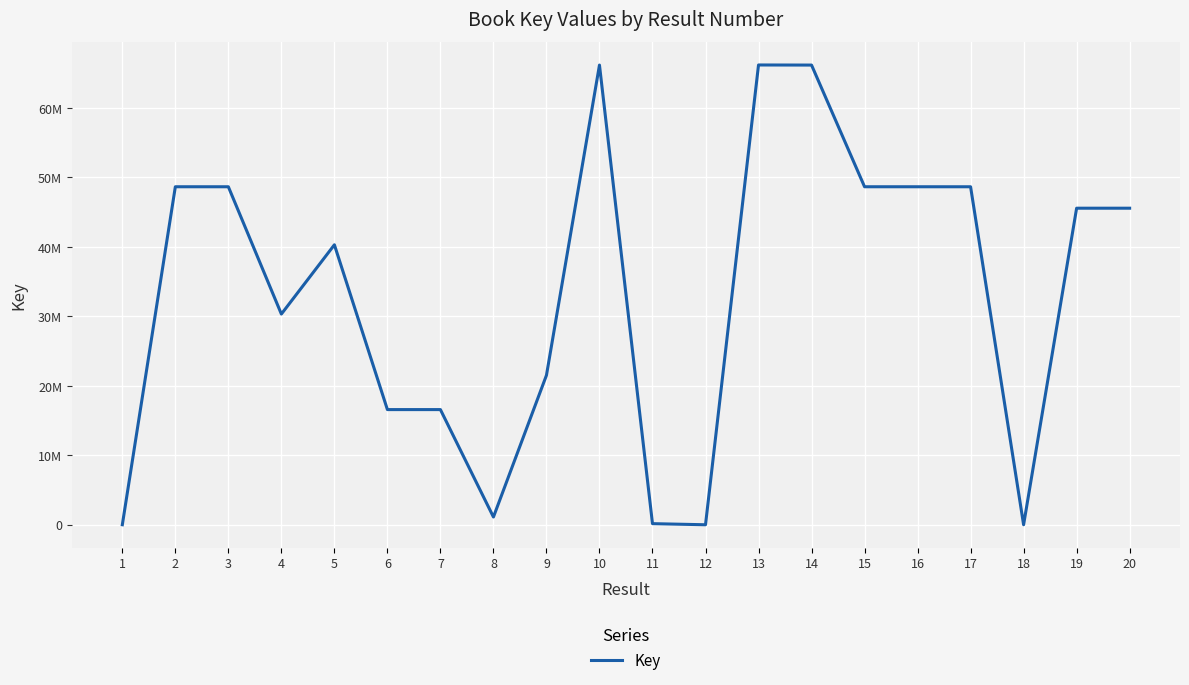

Rank the categories by value from lowest to highest.

12, 18, 1, 11, 8, 7, 6, 9, 4, 5, 20, 19, 17, 3, 16, 2, 15, 14, 10, 13